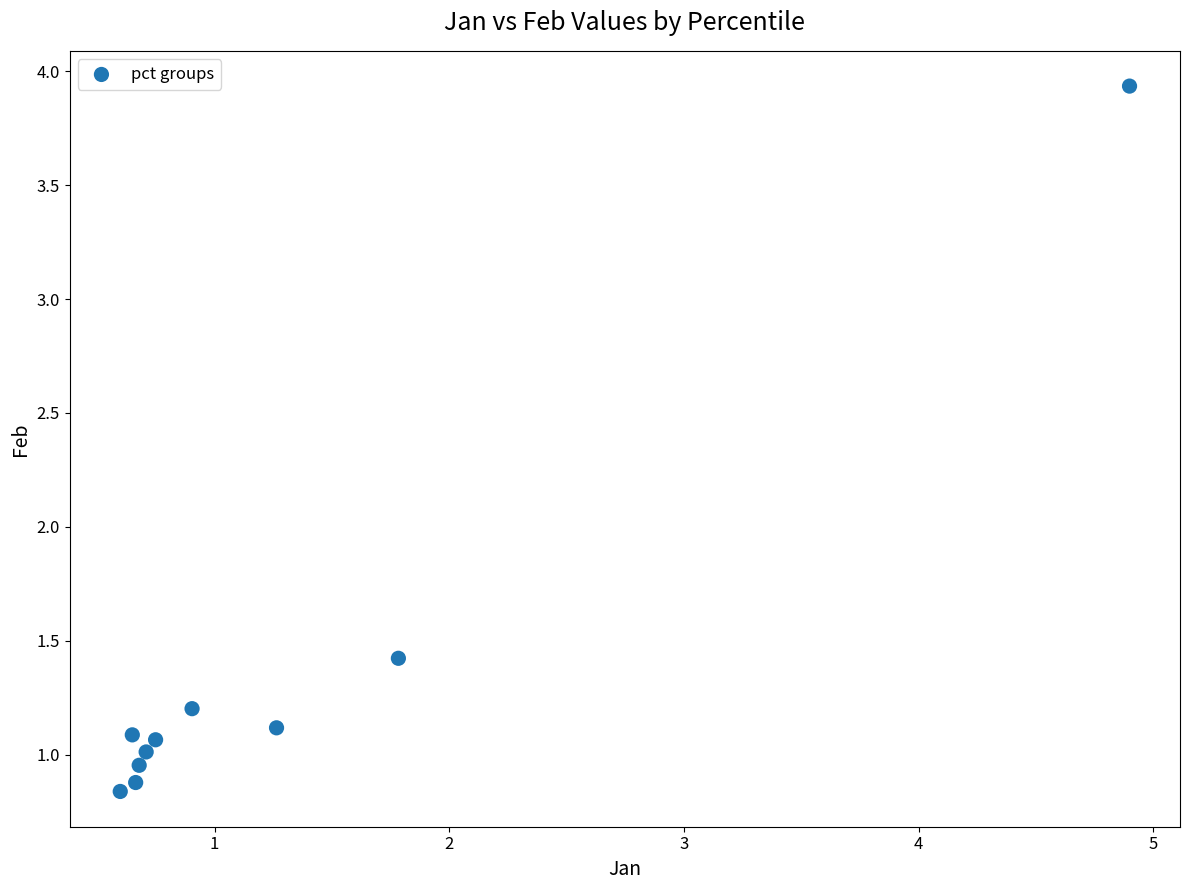

What is the average X value?

1.3